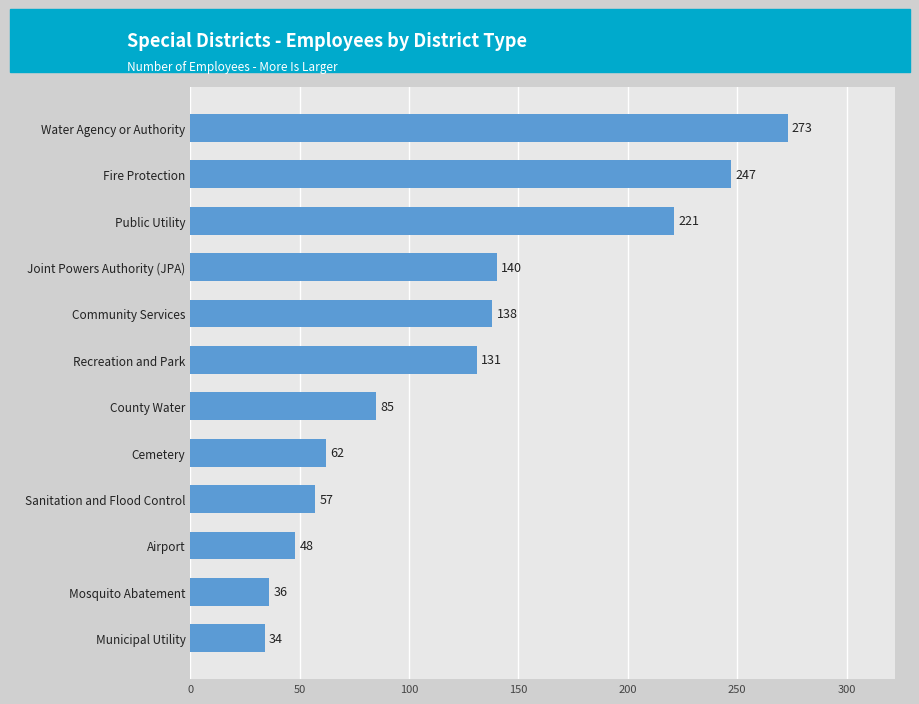

Which has a higher value, Sanitation and Flood Control or Airport?

Sanitation and Flood Control